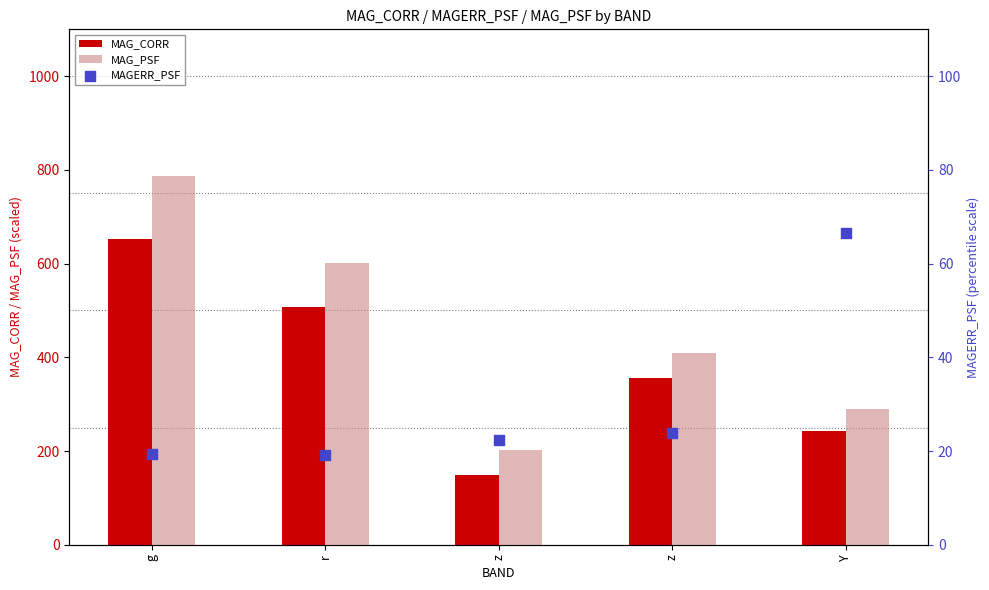

Which series contains the highest Y value?

MAG_PSF